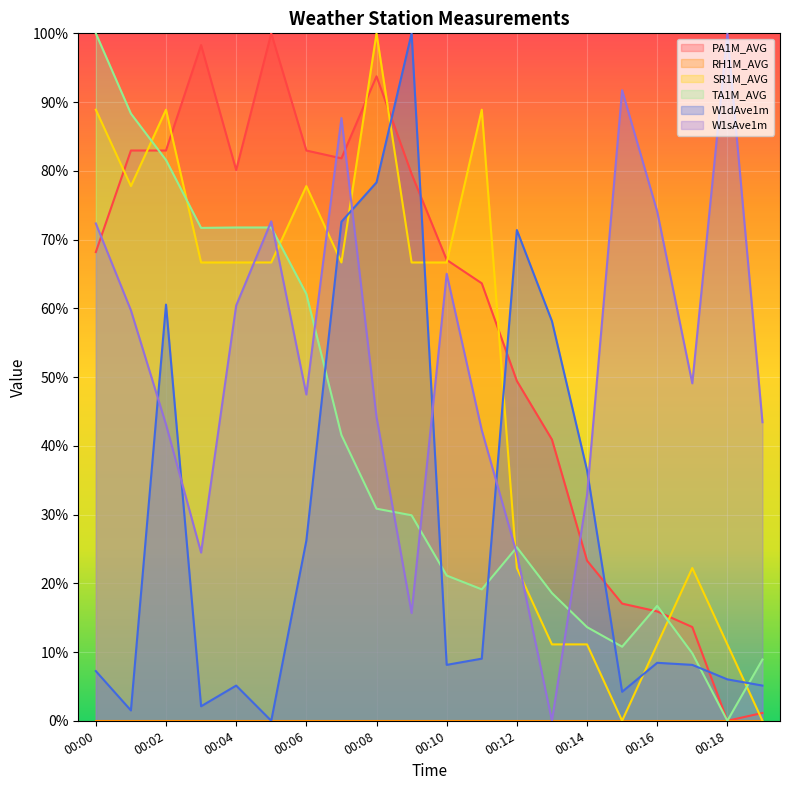

How many interior local valleys does the TA1M_AVG series have?

4